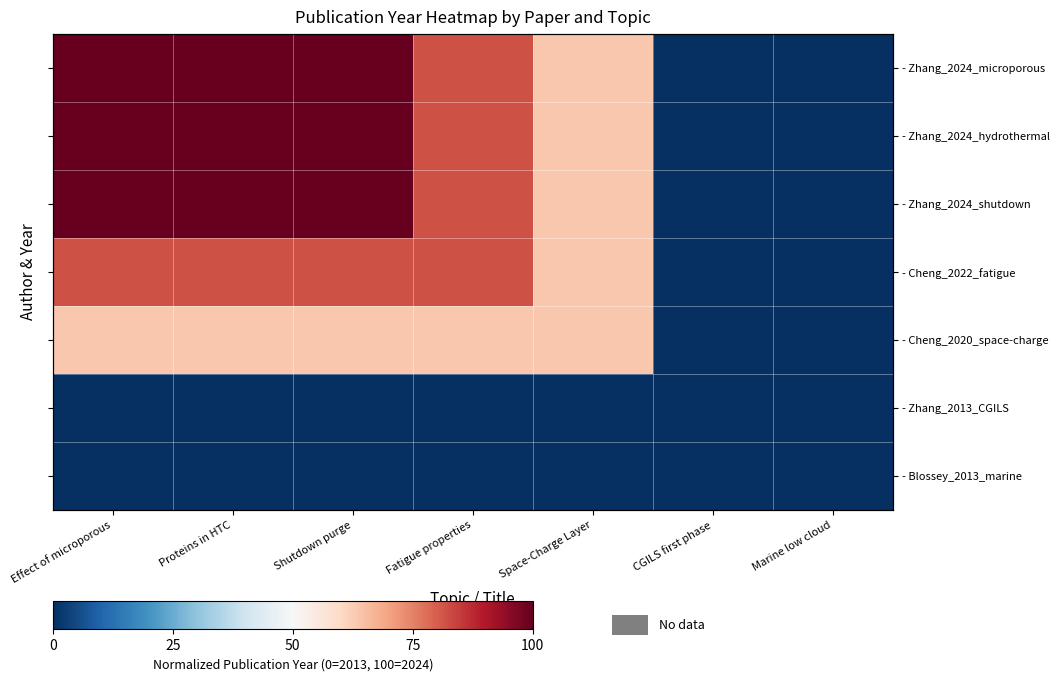

At CGILS first phase, list the series in order from largest to smallest.

- Zhang_2024_microporous, - Zhang_2024_hydrothermal, - Zhang_2024_shutdown, - Cheng_2022_fatigue, - Cheng_2020_space-charge, - Zhang_2013_CGILS, - Blossey_2013_marine